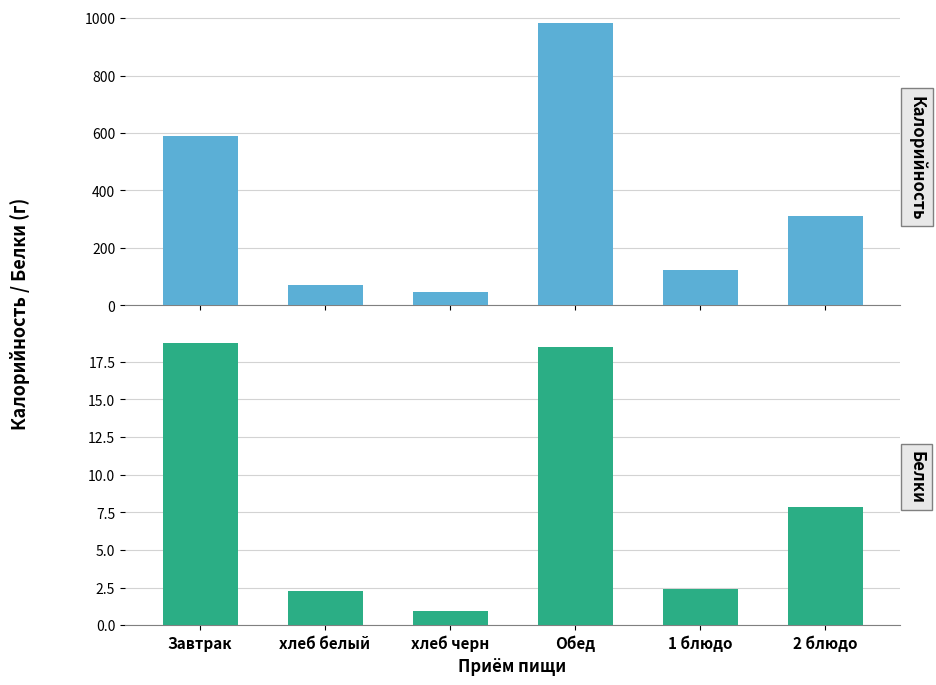

At which category is the sum across all series the highest?

Обед